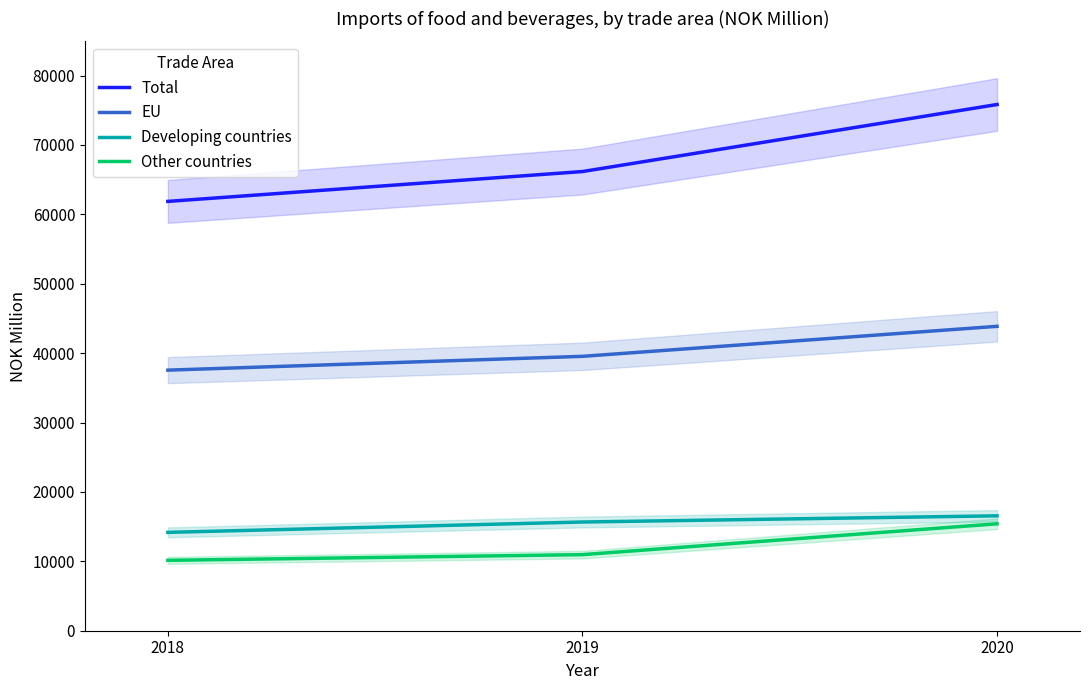

Which category has the lowest value in the EU series?

2018